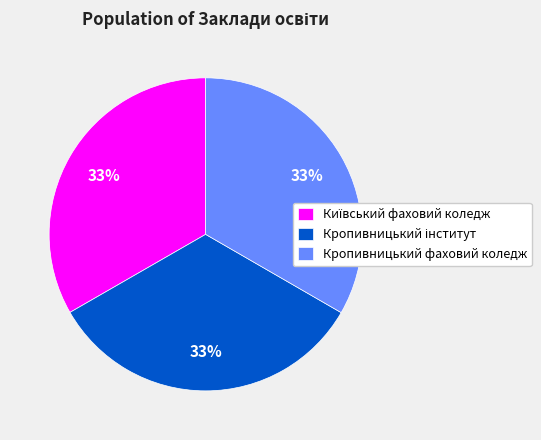

To the nearest percent, what is the average slice percentage?

33%